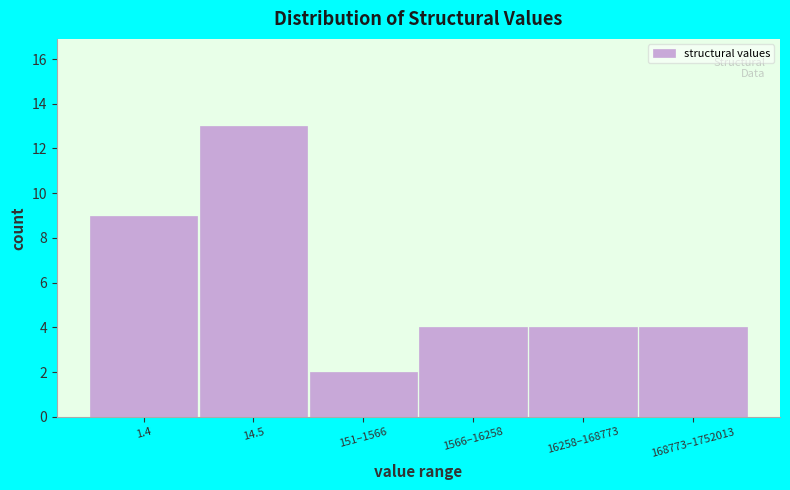

Reading left to right, extract all data points from this chart.

9	13	2	4	4	4